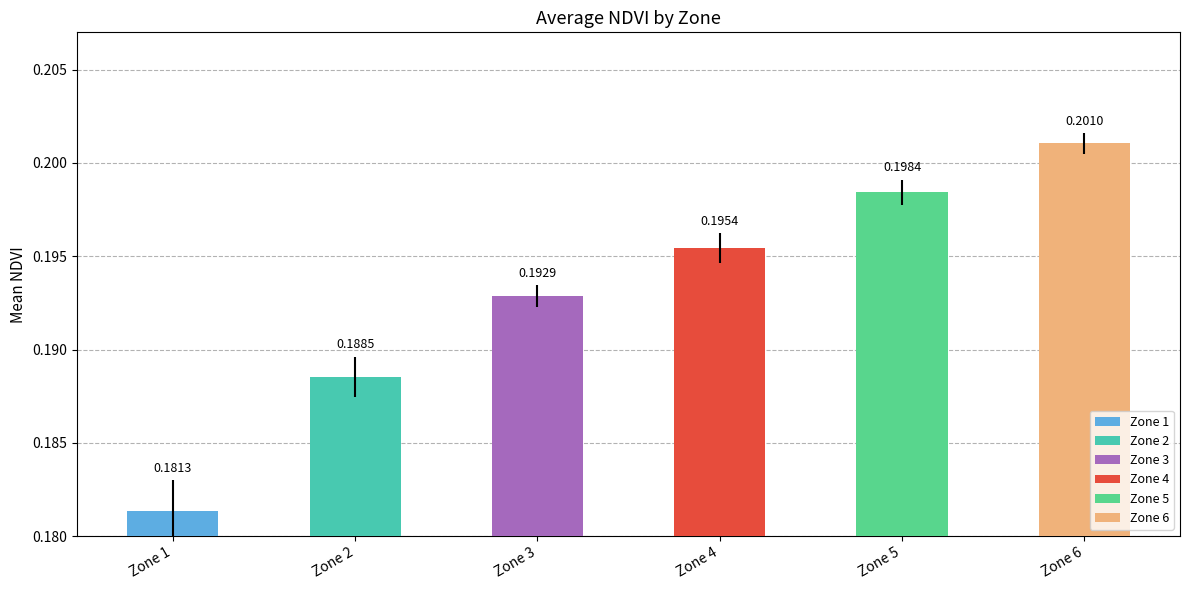

Which label corresponds to the largest value in the chart?

Zone 6